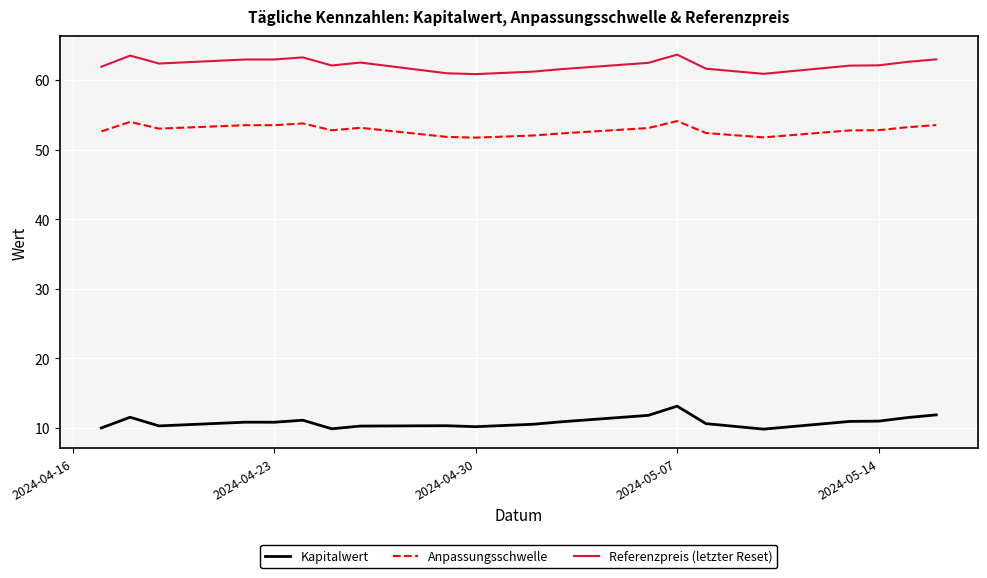

Which series has the largest total across all categories?

Referenzpreis (letzter Reset)